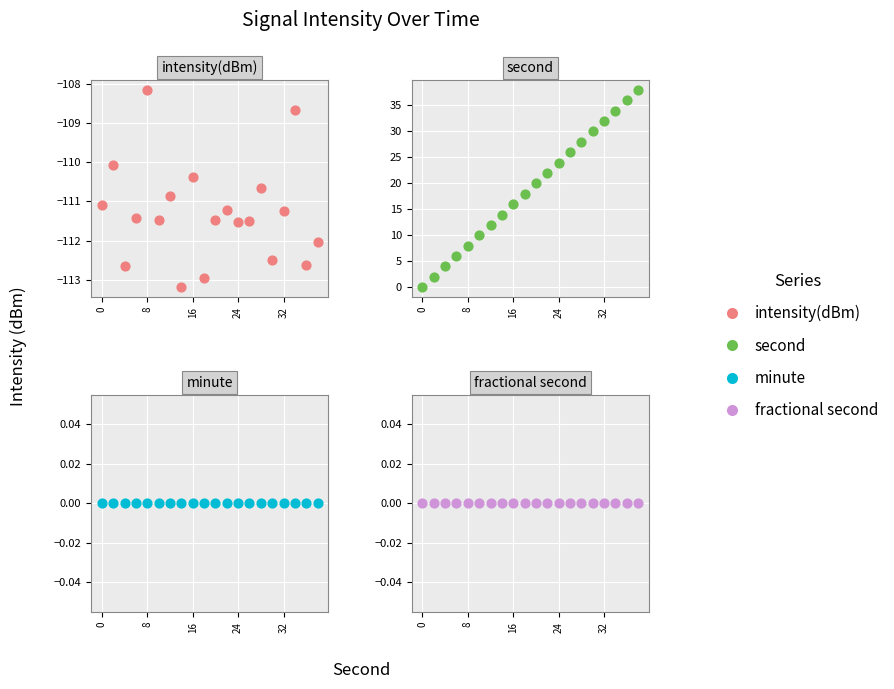

Which series contains the lowest Y value?

intensity(dBm)